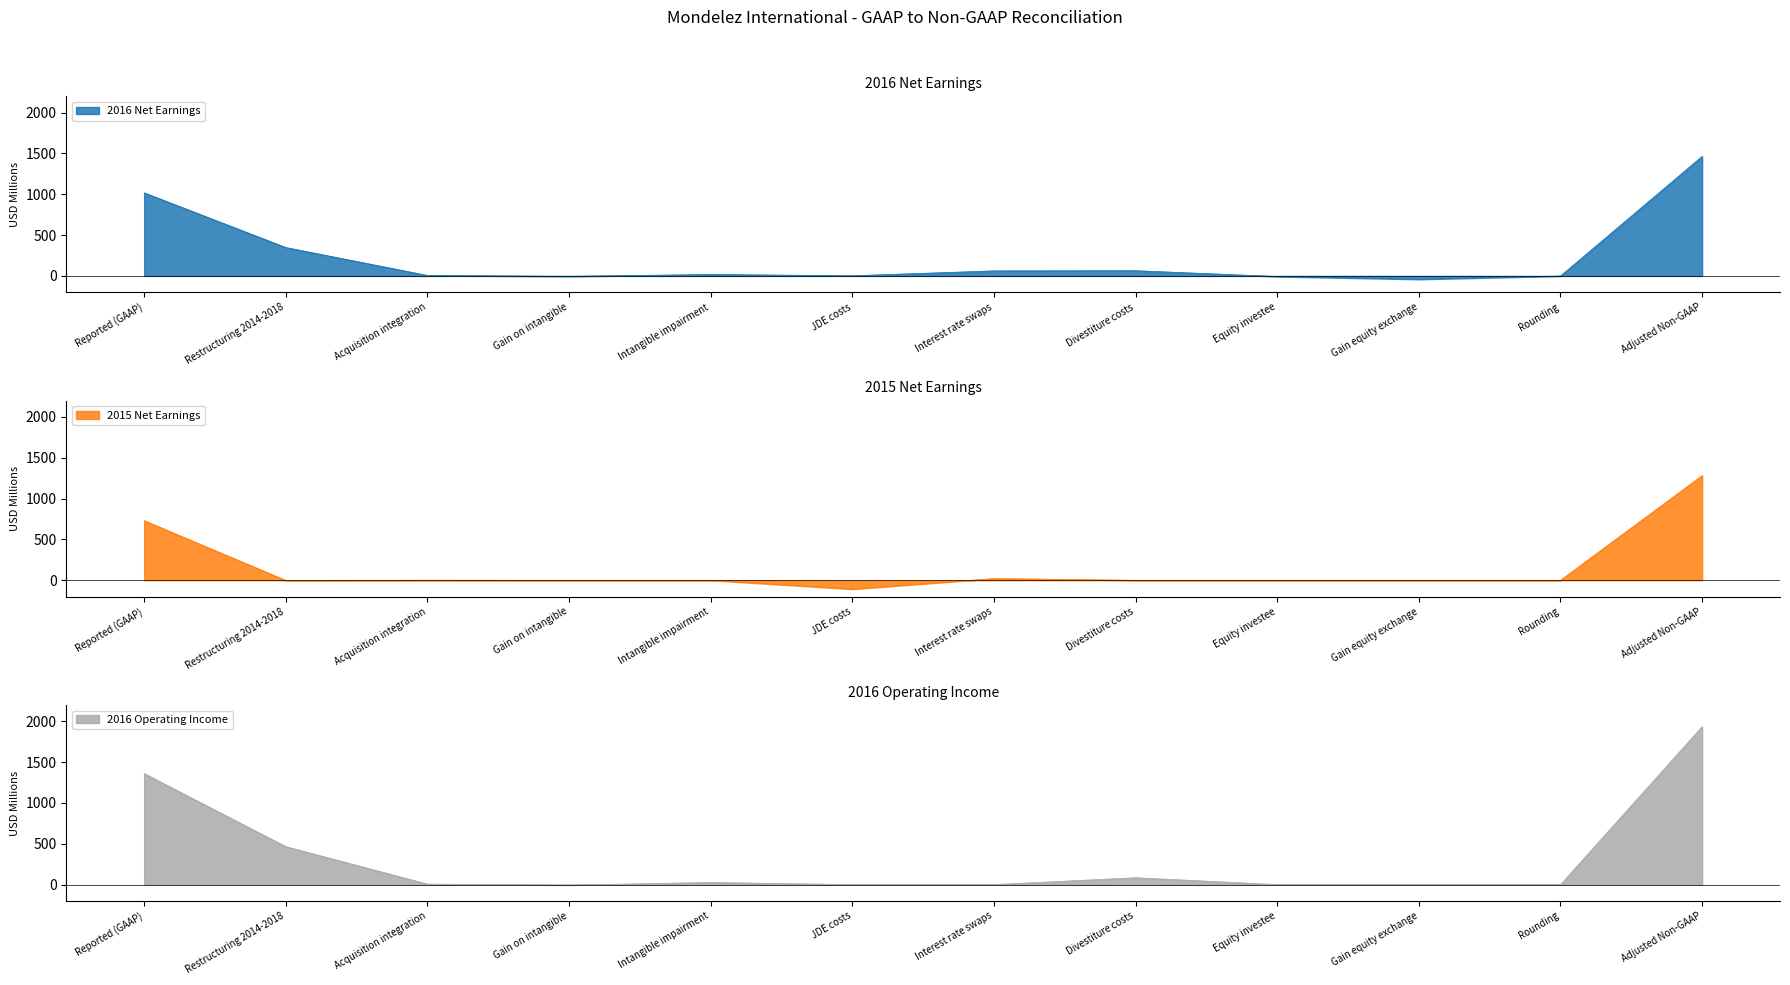

Rank the categories by 2016 Operating Income value from highest to lowest.

Adjusted Non-GAAP, Reported (GAAP), Restructuring 2014-2018, Divestiture costs, Intangible impairment, Acquisition integration, JDE costs, Interest rate swaps, Equity investee, Gain equity exchange, Rounding, Gain on intangible